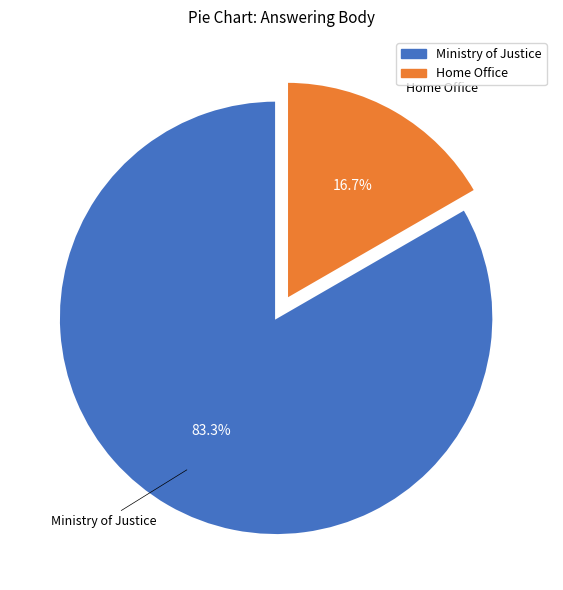

Is there a majority slice in this chart?

Yes